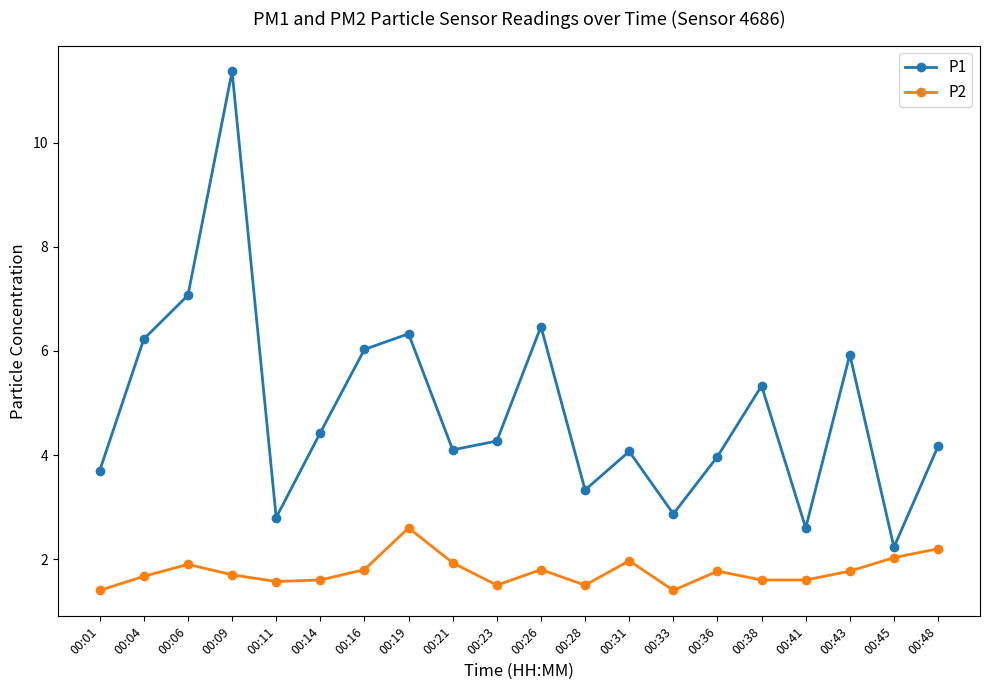

List the series in order of their overall mean, highest first.

P1, P2